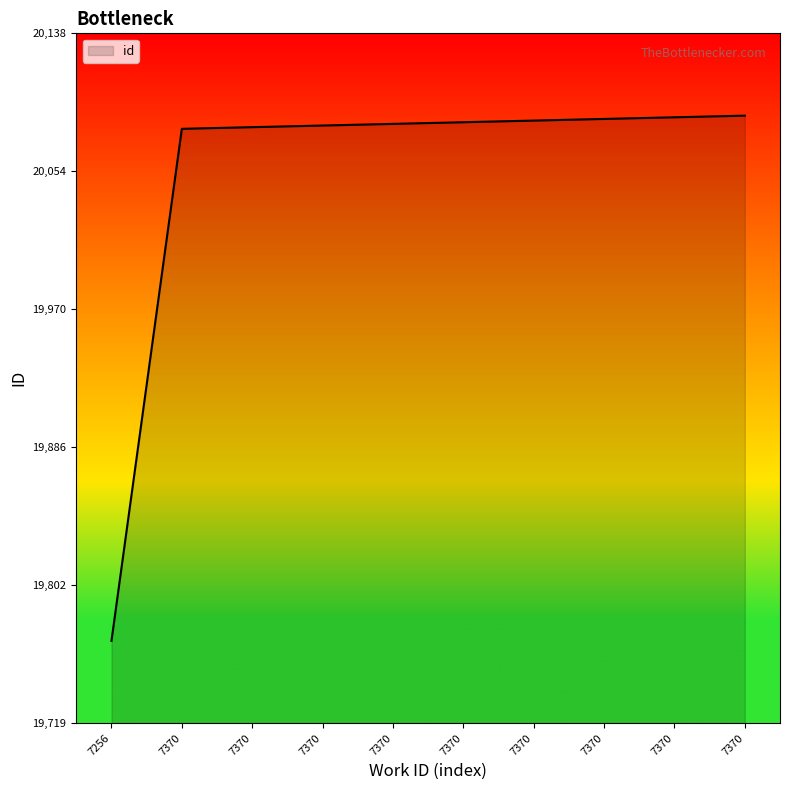

Does the chart display data point markers on the line(s)?

No